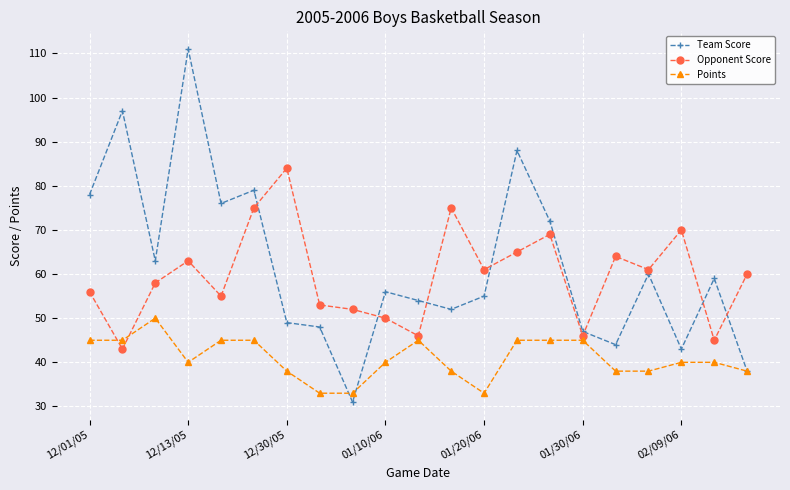

After their last crossing, which series has the higher values: Points or Opponent Score?

Opponent Score